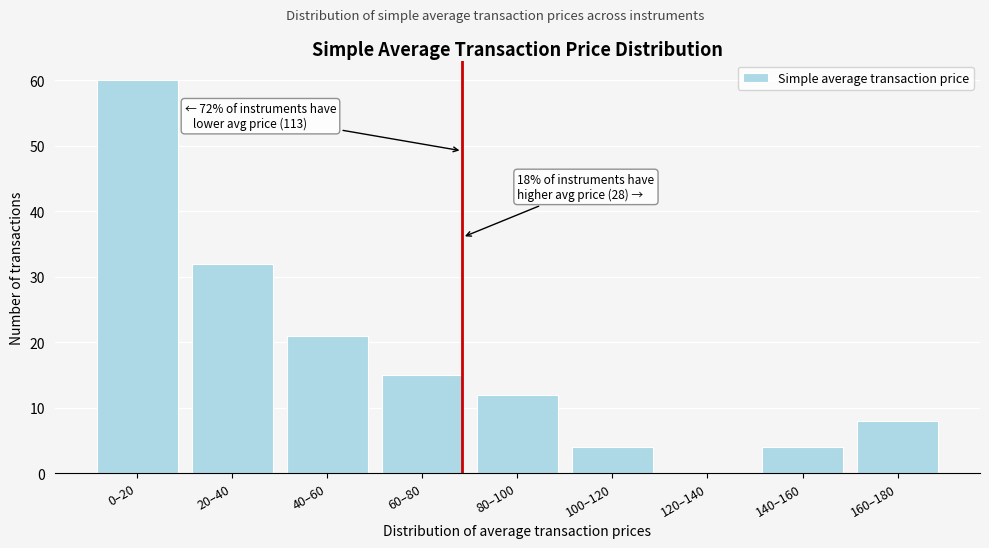

What is the greatest value displayed?

60